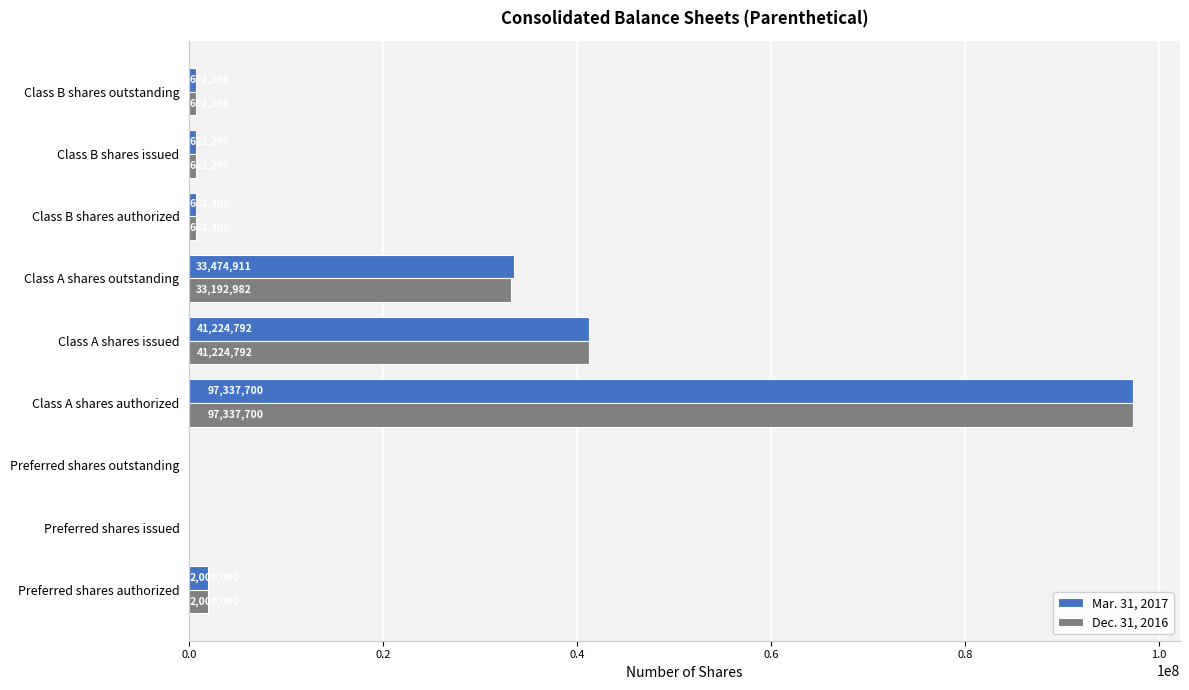

At which category is the sum across all series the highest?

Class A shares authorized